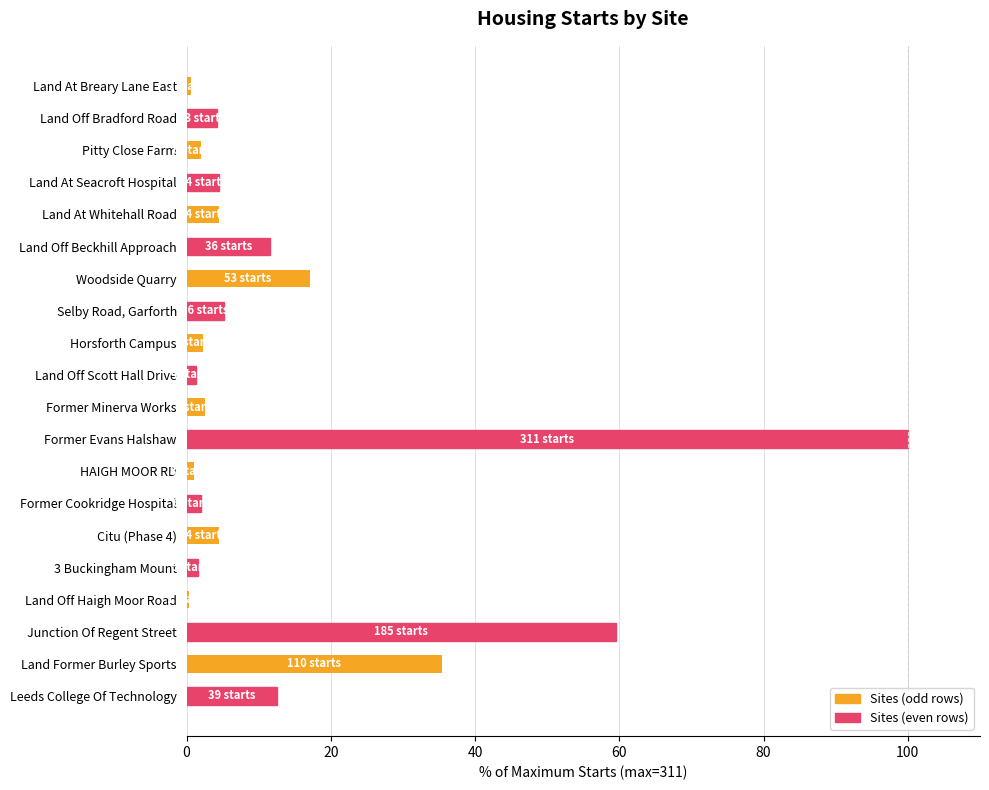

What is the change in value from Selby Road, Garforth to Land Former Burley Sports?

+30.2